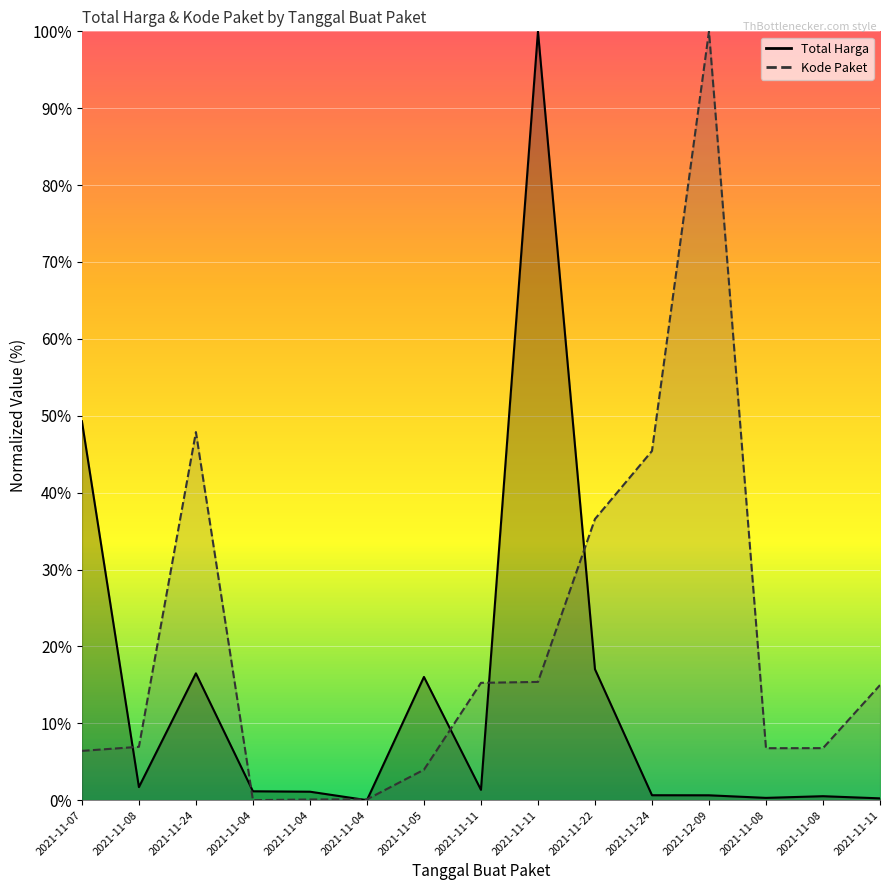

At how many categories does at least one series exceed 36?

6